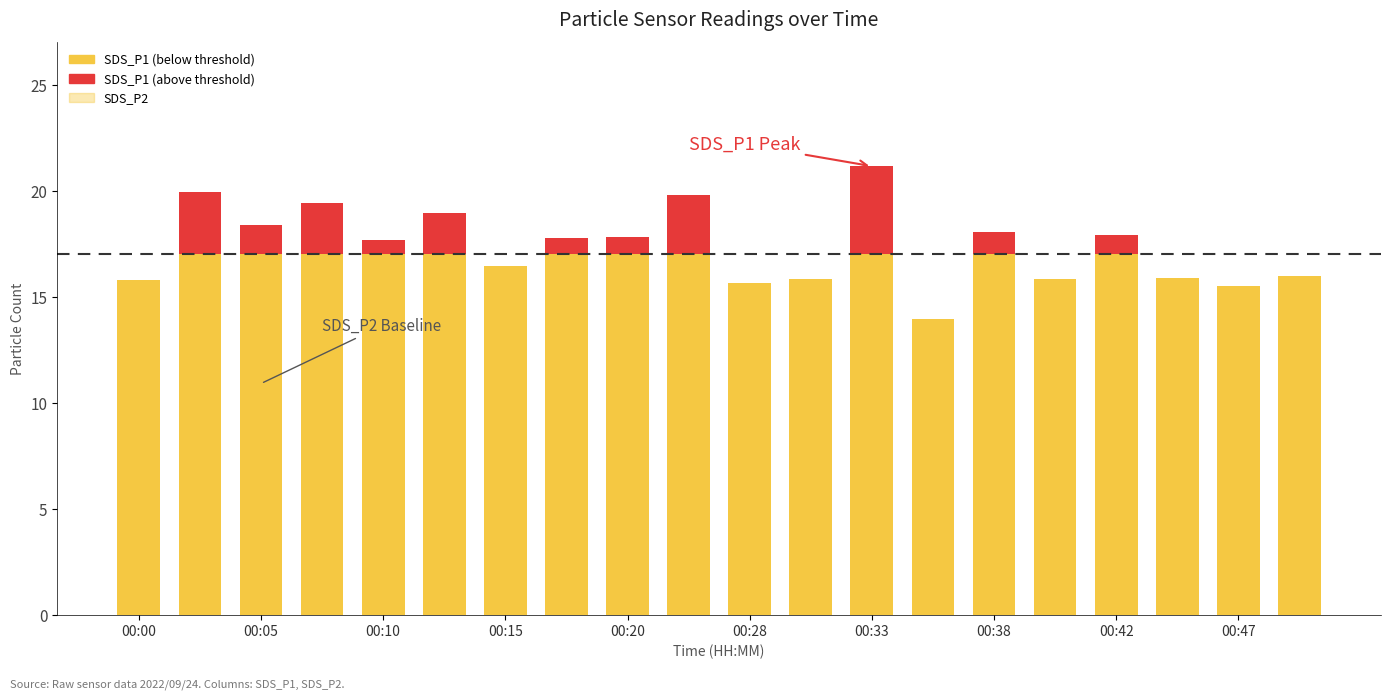

True or false: SDS_P1 has a value of 8.1 at 00:10.

False